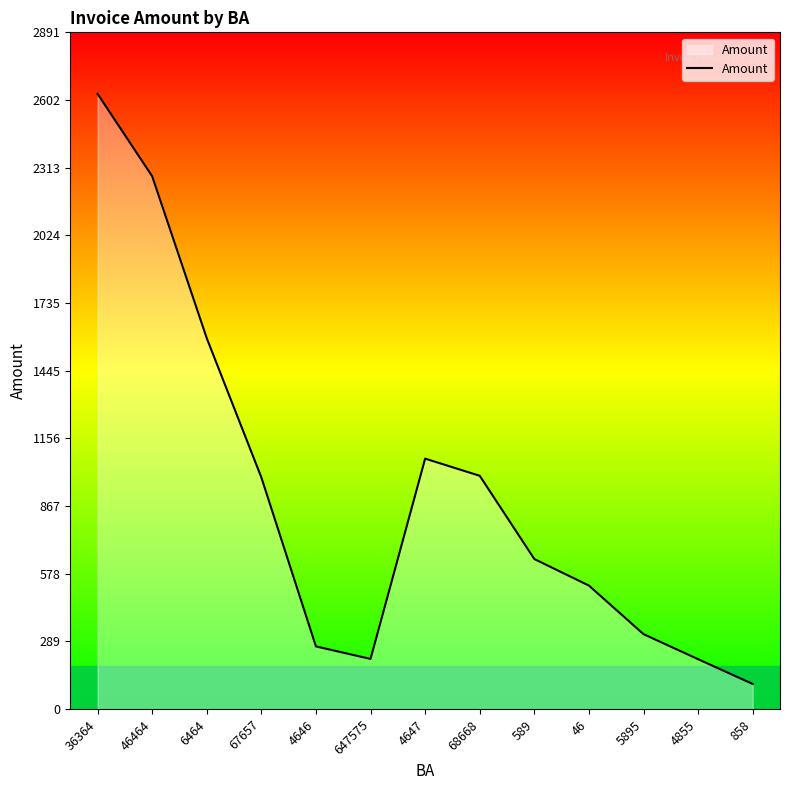

What is the minimum value shown in the chart?

107.0